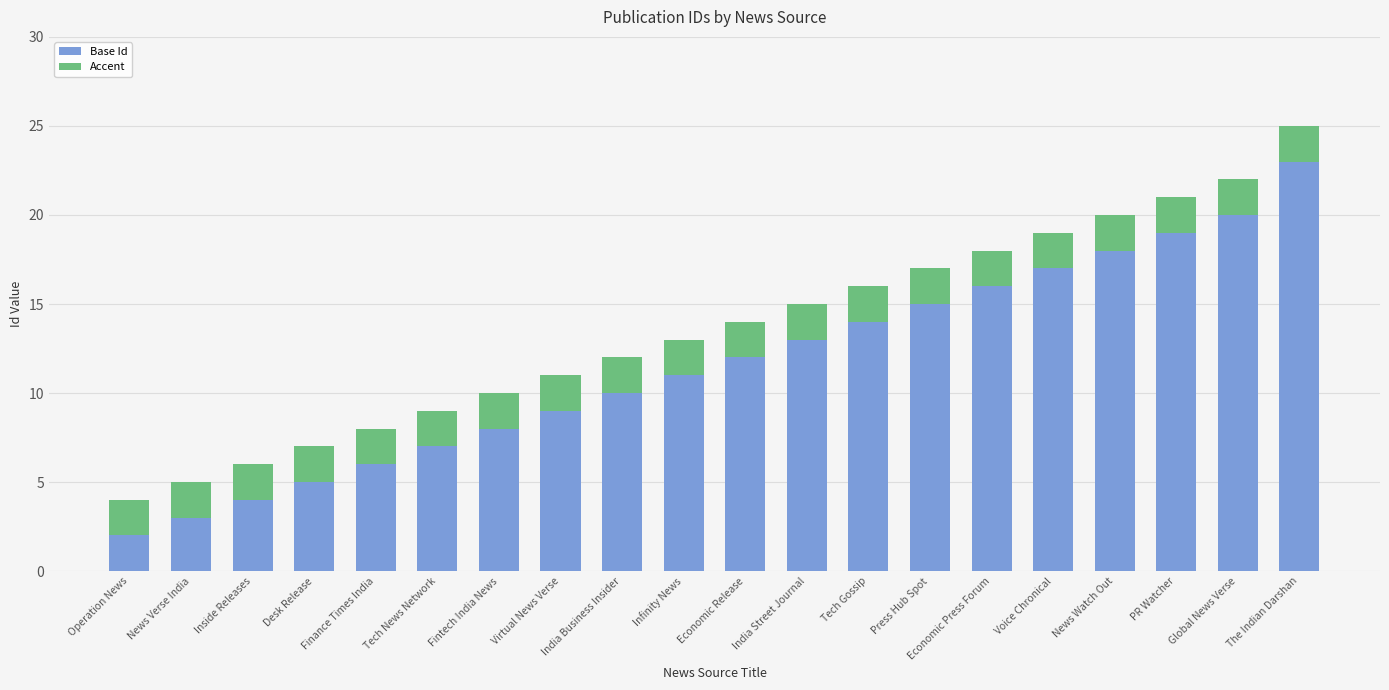

Is it true that Base Id equals 35 at The Indian Darshan?

False